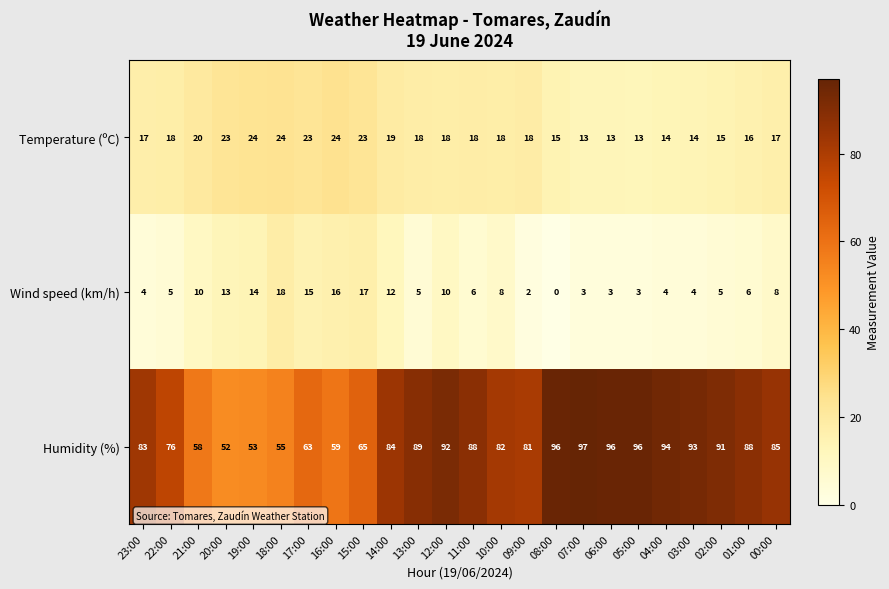

What is the average value of the Humidity (%) series?

80